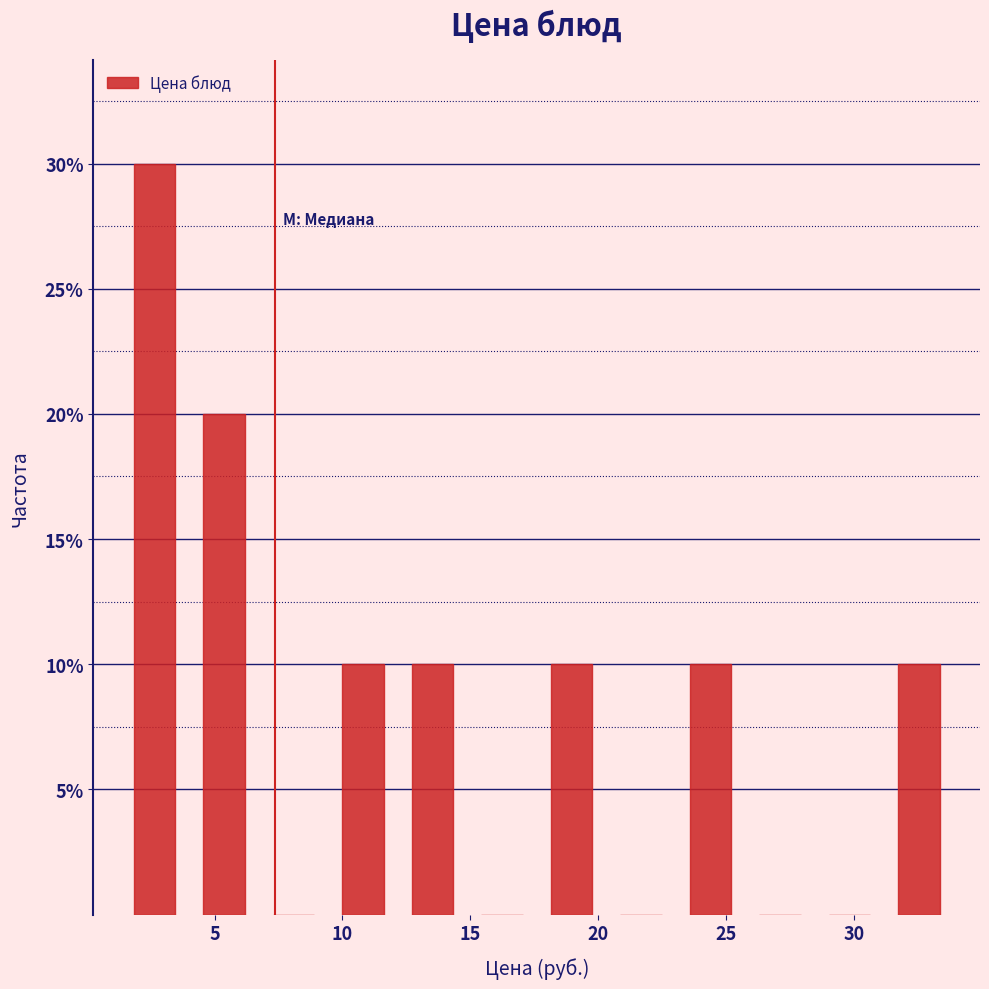

Over which range of the x-axis is the bar tallest?

1.5 to 4.0